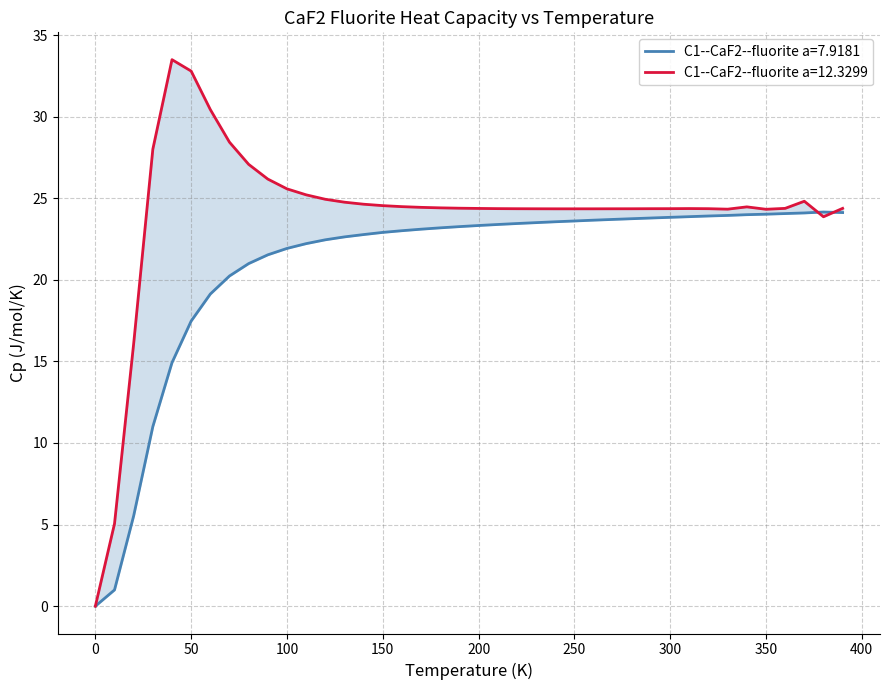

At which label does C1--CaF2--fluorite a=7.9181 reach its peak?

380.0